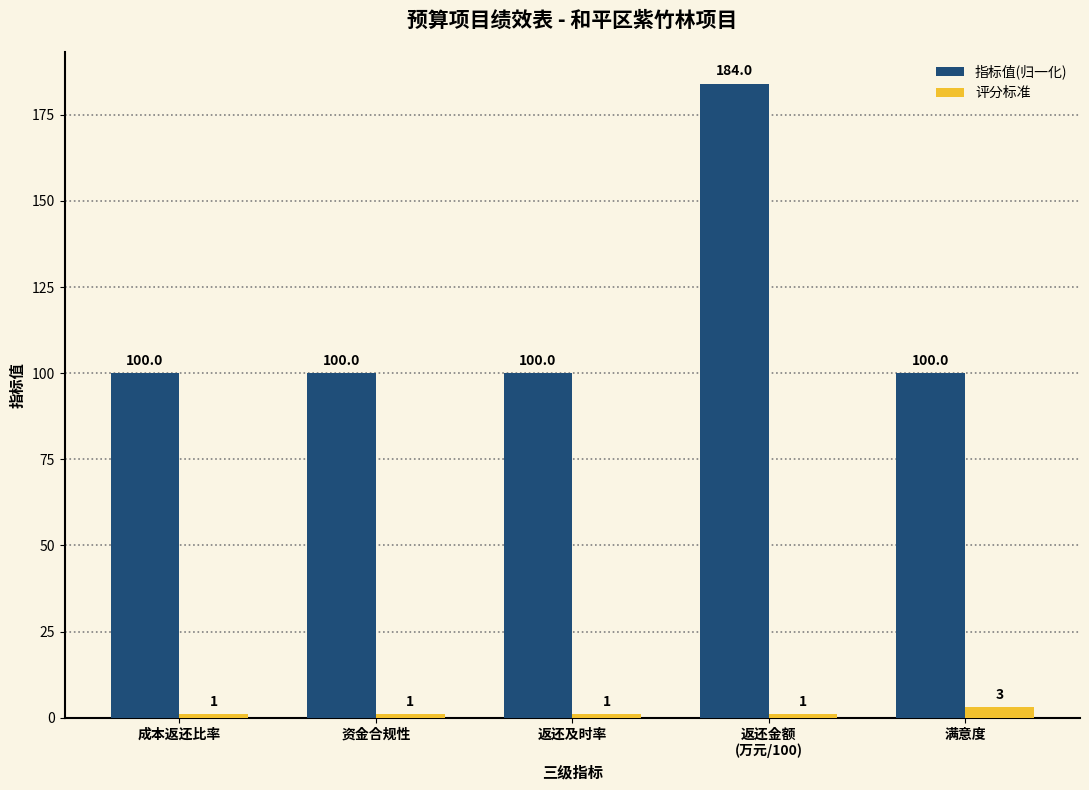

Which series changed the most between 返还及时率 and 返还金额
(万元/100)?

指标值(归一化)